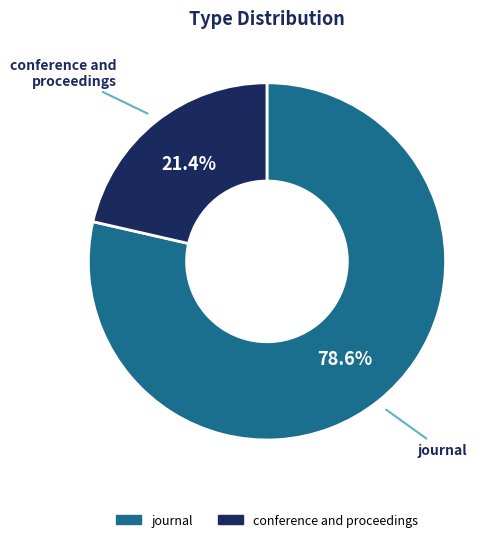

What is the ratio of the value at conference and proceedings to the value at journal?

0.3